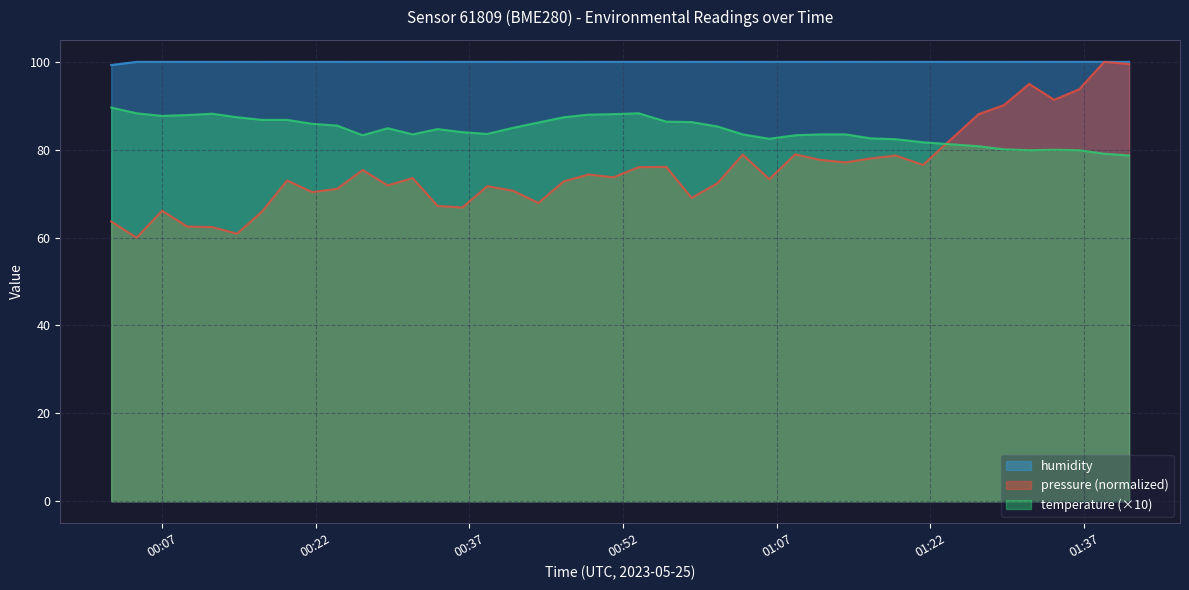

What is the value of the temperature point at the 16th from the left?

83.6